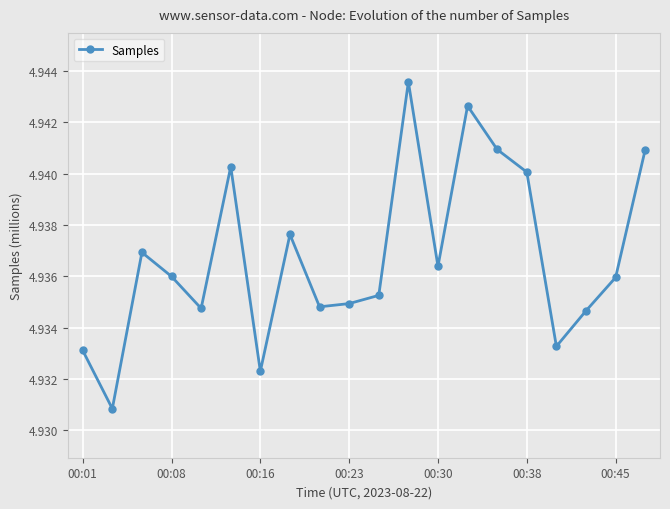

How many values are between 4 and 5?

20